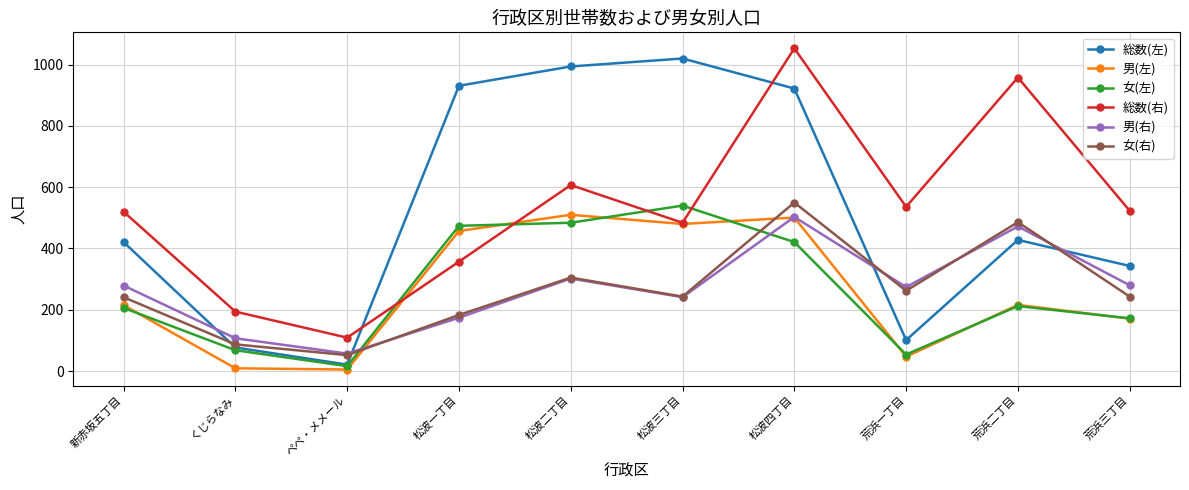

What are all the series names shown in the legend?

総数(左), 男(左), 女(左), 総数(右), 男(右), 女(右)